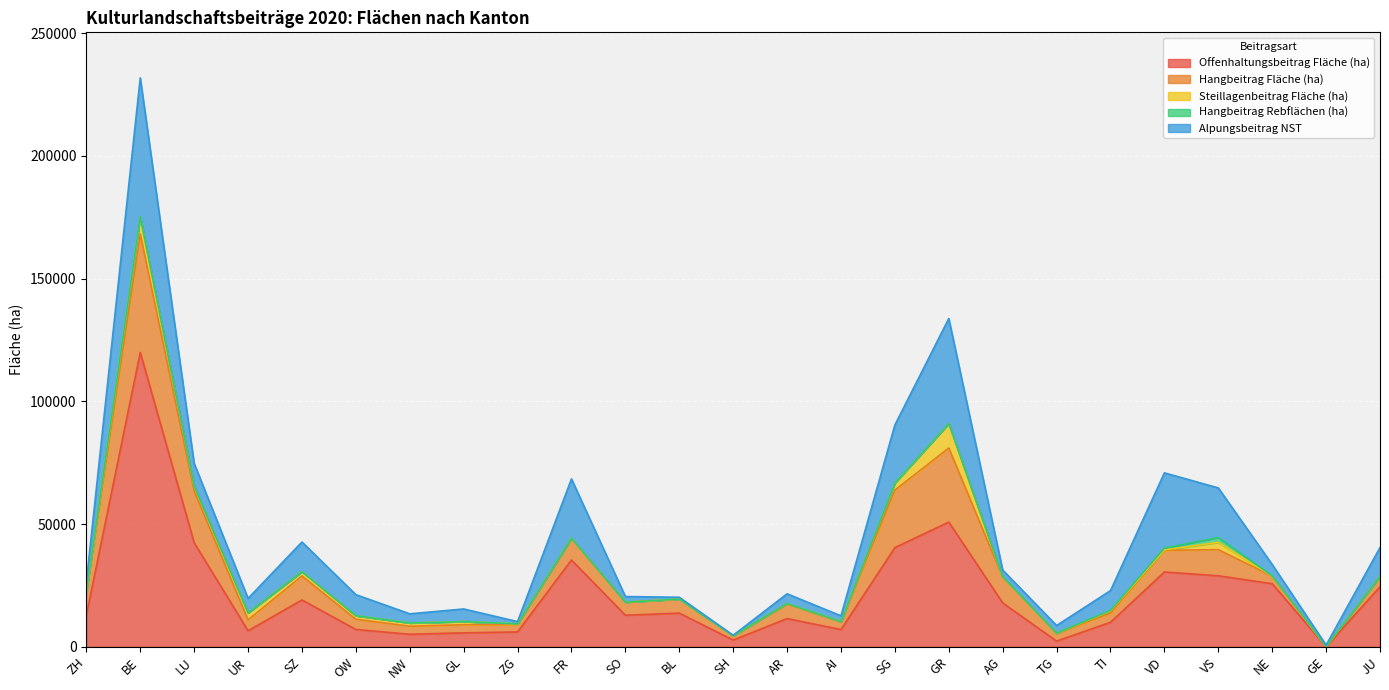

Reading left to right, what are all the values shown in this chart?

Offenhaltungsbeitrag Fläche (ha): ZH=12779.3	BE=119887.2	LU=42379.5	UR=6517.1	SZ=19077.0	OW=7039.6	NW=5087.8	GL=5670.9	ZG=6051.2	FR=35341.9	SO=12853.2	BL=13707.0	SH=2736.2	AR=11482.3	AI=7014.3	SG=40394.0	GR=50788.4	AG=17866.5	TG=2302.8	TI=9972.6	VD=30454.3	VS=28914.1	NE=25684.4	GE=12.1	JU=24430.3
Hangbeitrag Fläche (ha): ZH=8917.7	BE=48267.6	LU=21140.3	UR=4428.8	SZ=9762.1	OW=4174.0	NW=3273.5	GL=3313.7	ZG=3011.8	FR=8778.8	SO=5306.5	BL=5683.1	SH=1643.0	AR=5981.6	AI=3191.3	SG=23428.8	GR=30190.8	AG=10500.1	TG=3134.4	TI=3751.6	VD=8868.6	VS=10650.5	NE=3117.0	GE=80.2	JU=4138.1
Steillagenbeitrag Fläche (ha): ZH=257.1	BE=6996.7	LU=1961.3	UR=2841.4	SZ=1747.1	OW=1438.7	NW=1331.6	GL=1281.4	ZG=223.5	FR=64.1	SO=3.6	BL=14.2	SH=0.0	AR=143.4	AI=47.5	SG=2796.0	GR=9936.5	AG=28.2	TG=41.0	TI=921.5	VD=143.9	VS=2953.5	NE=5.2	GE=0.0	JU=25.2
Hangbeitrag Rebflächen (ha): ZH=150.7	BE=101.1	LU=25.7	UR=0.6	SZ=8.1	OW=1.5	NW=1.0	GL=1.8	ZG=3.9	FR=32.4	SO=0.9	BL=32.3	SH=84.5	AR=1.7	AI=0.4	SG=99.2	GR=23.4	AG=139.4	TG=58.2	TI=199.2	VD=741.3	VS=1997.2	NE=69.1	GE=45.7	JU=3.9
Alpungsbeitrag NST: ZH=4213.2	BE=56528.7	LU=9178.7	UR=5905.1	SZ=12077.3	OW=8574.1	NW=3723.9	GL=5130.4	ZG=959.3	FR=24169.8	SO=2304.4	BL=726.6	SH=216.8	AR=3967.3	AI=2340.0	SG=23642.3	GR=42796.2	AG=2725.9	TG=3128.2	TI=8027.8	VD=30636.5	VS=20200.5	NE=4648.4	GE=534.6	JU=11826.1